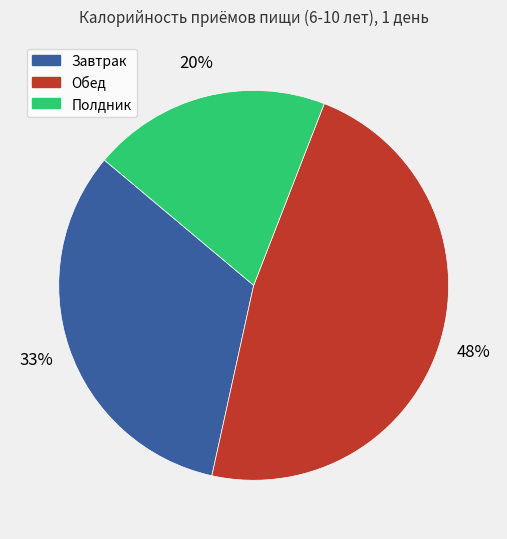

Does Обед account for over 50% of the chart?

No